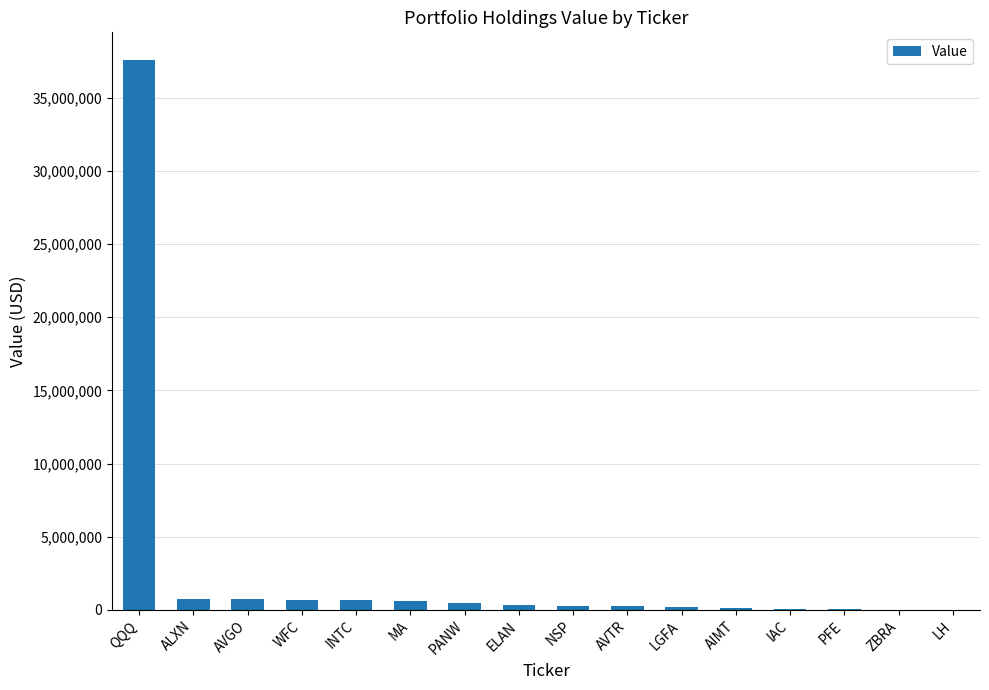

Is it true that the value at QQQ is 37600000?

True